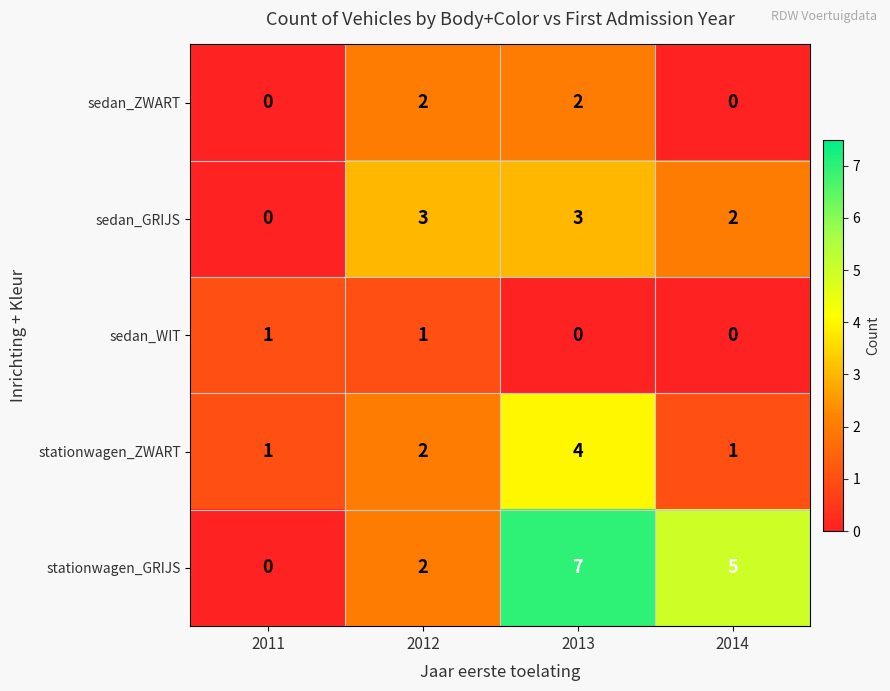

Which series has the widest spread of values?

stationwagen_GRIJS